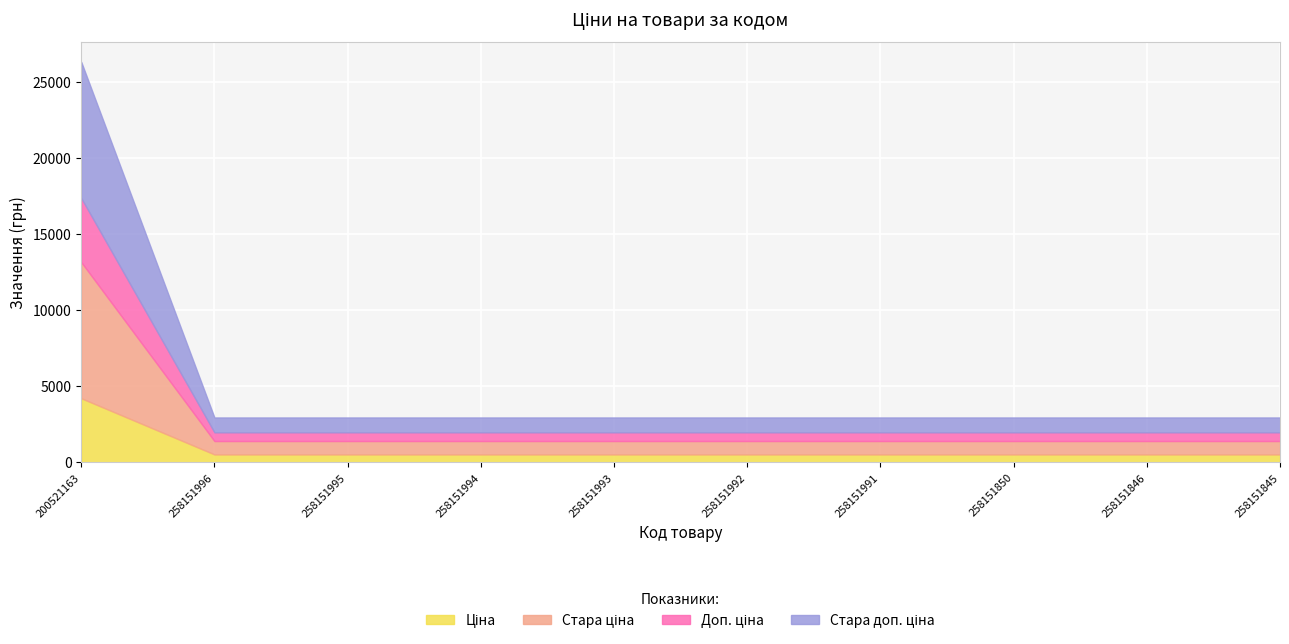

At how many categories does at least one series exceed 1494?

1